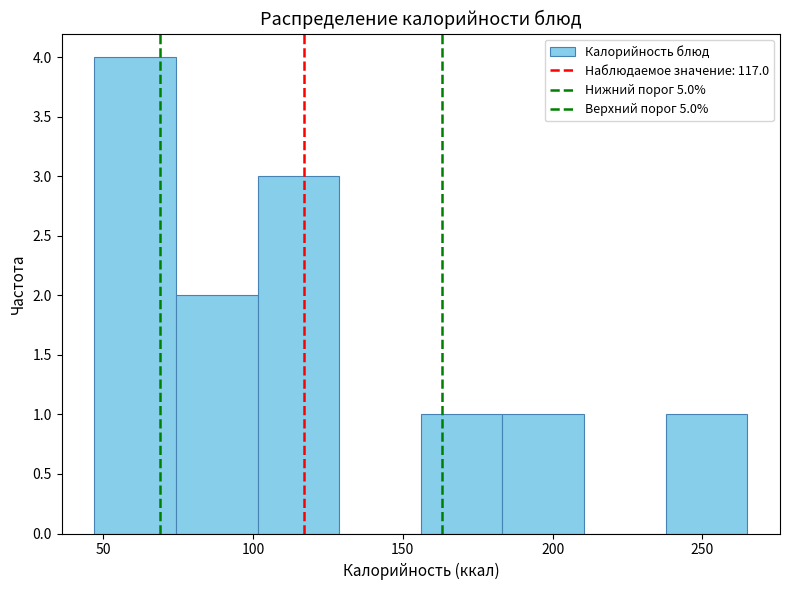

Reading left to right, list every bar in this chart as the range it spans on the x-axis followed by its height. Neither the bar edges nor the heights are printed on the chart, so give them approximately, as read against the axes.

45 to 75: 4
75 to 100: 2
100 to 130: 3
130 to 155: 0
155 to 185: 1
185 to 210: 1
210 to 240: 0
240 to 265: 1